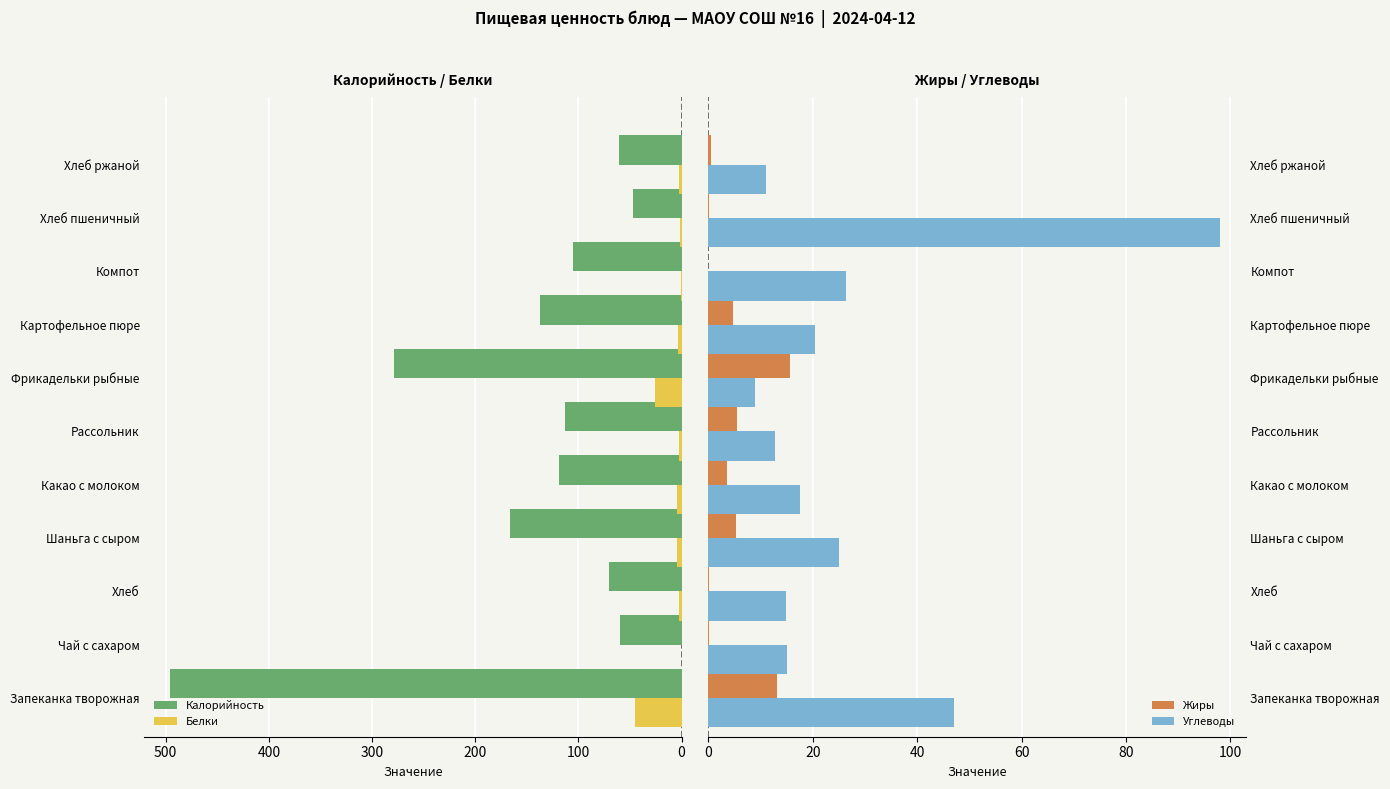

Rank the series by their maximum value, from lowest to highest.

Жиры, Белки, Углеводы, Калорийность